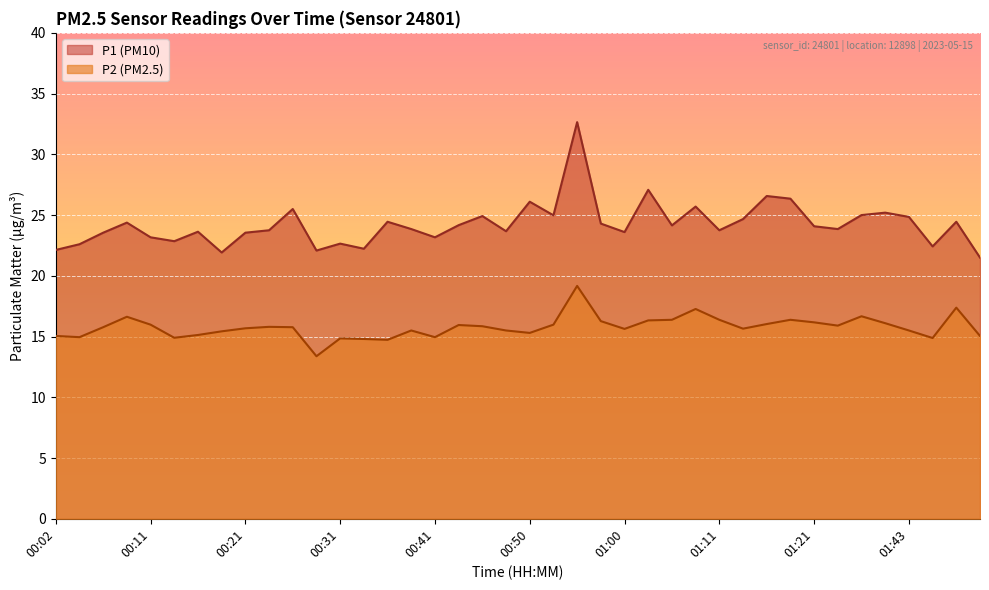

Reading left to right, list all the values displayed in this chart.

P1: 00:02=22.1	00:04=22.6	00:07=23.6	00:09=24.4	00:11=23.2	00:14=22.9	00:16=23.6	00:19=21.9	00:21=23.6	00:24=23.8	00:26=25.5	00:28=22.1	00:31=22.6	00:33=22.2	00:36=24.4	00:38=23.9	00:41=23.2	00:43=24.2	00:45=24.9	00:48=23.7	00:50=26.1	00:53=25.0	00:55=32.6	00:58=24.3	01:00=23.6	01:03=27.1	01:05=24.1	01:08=25.7	01:11=23.8	01:13=24.7	01:15=26.6	01:18=26.4	01:21=24.1	01:32=23.9	01:35=25.0	01:40=25.2	01:43=24.9	01:45=22.4	01:48=24.4	01:50=21.5
P2: 00:02=15.1	00:04=14.9	00:07=15.8	00:09=16.6	00:11=16.0	00:14=14.9	00:16=15.1	00:19=15.4	00:21=15.7	00:24=15.8	00:26=15.8	00:28=13.4	00:31=14.8	00:33=14.8	00:36=14.7	00:38=15.5	00:41=14.9	00:43=15.9	00:45=15.8	00:48=15.5	00:50=15.3	00:53=16.0	00:55=19.2	00:58=16.3	01:00=15.6	01:03=16.3	01:05=16.4	01:08=17.3	01:11=16.4	01:13=15.7	01:15=16.0	01:18=16.4	01:21=16.2	01:32=15.9	01:35=16.7	01:40=16.1	01:43=15.5	01:45=14.9	01:48=17.4	01:50=15.1